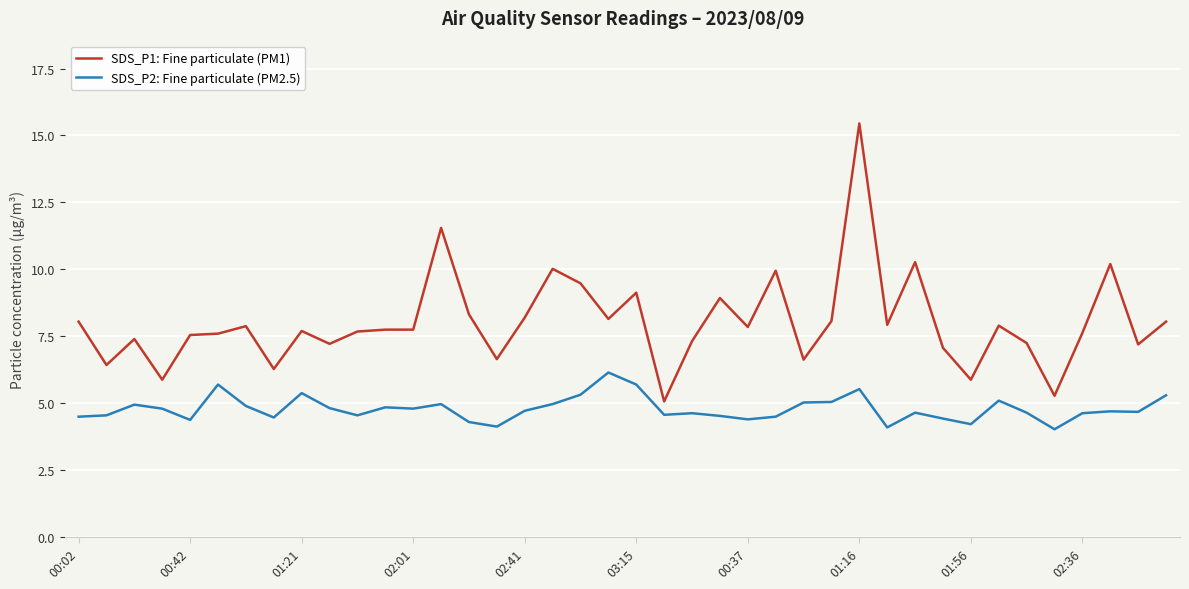

Which series has the largest range (max minus min)?

SDS_P1: Fine particulate (PM1)